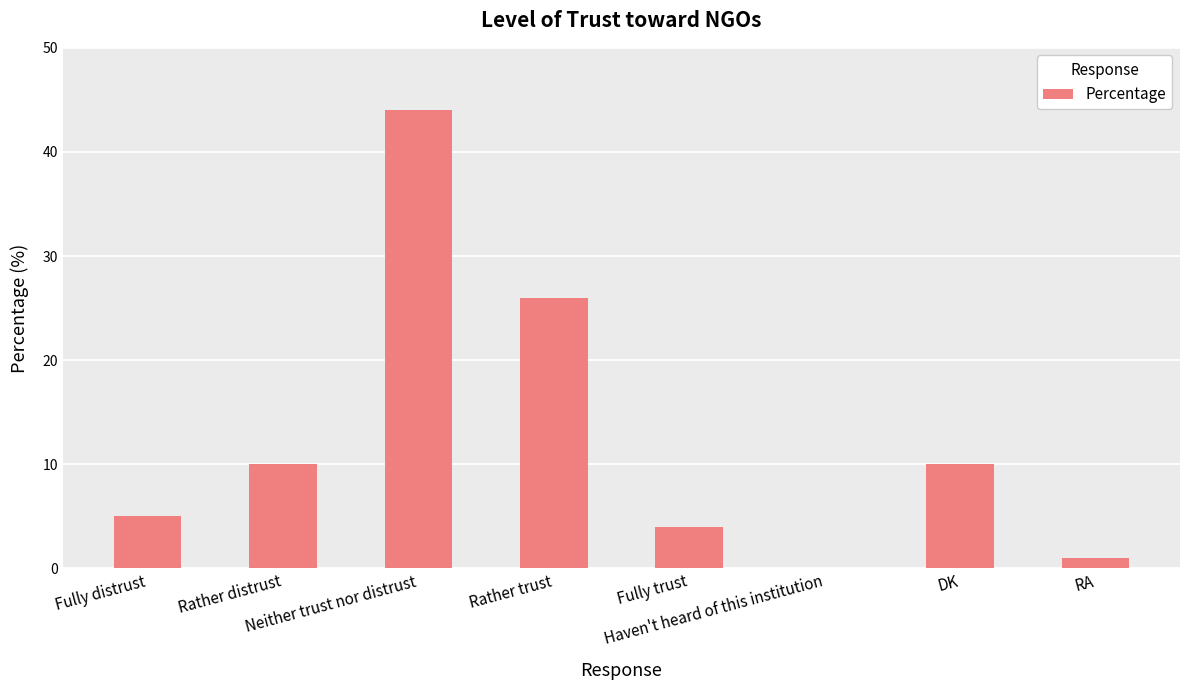

Which has a higher value, Neither trust nor distrust or RA?

Neither trust nor distrust